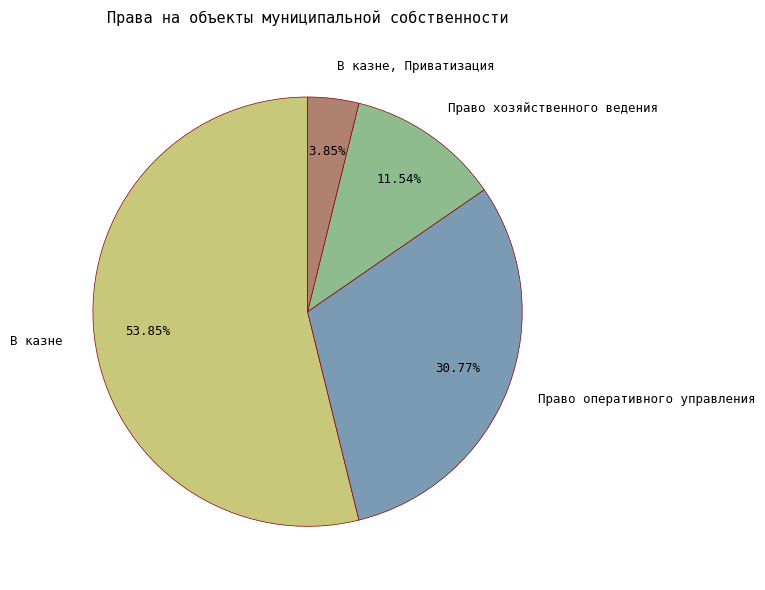

Is Право хозяйственного ведения the majority of the pie?

No